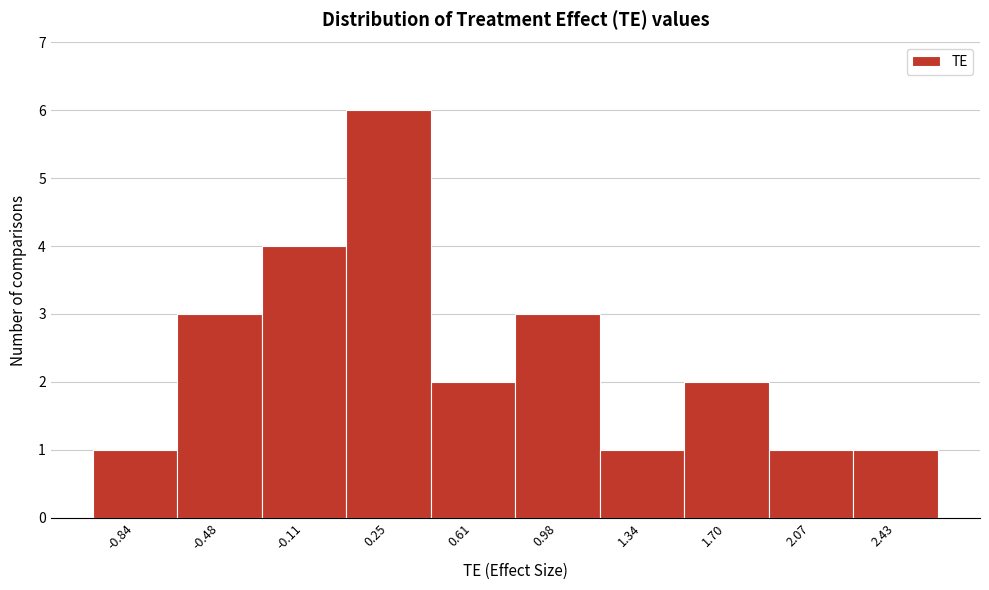

Which range on the x-axis has the tallest bar?

0.05 to 0.45